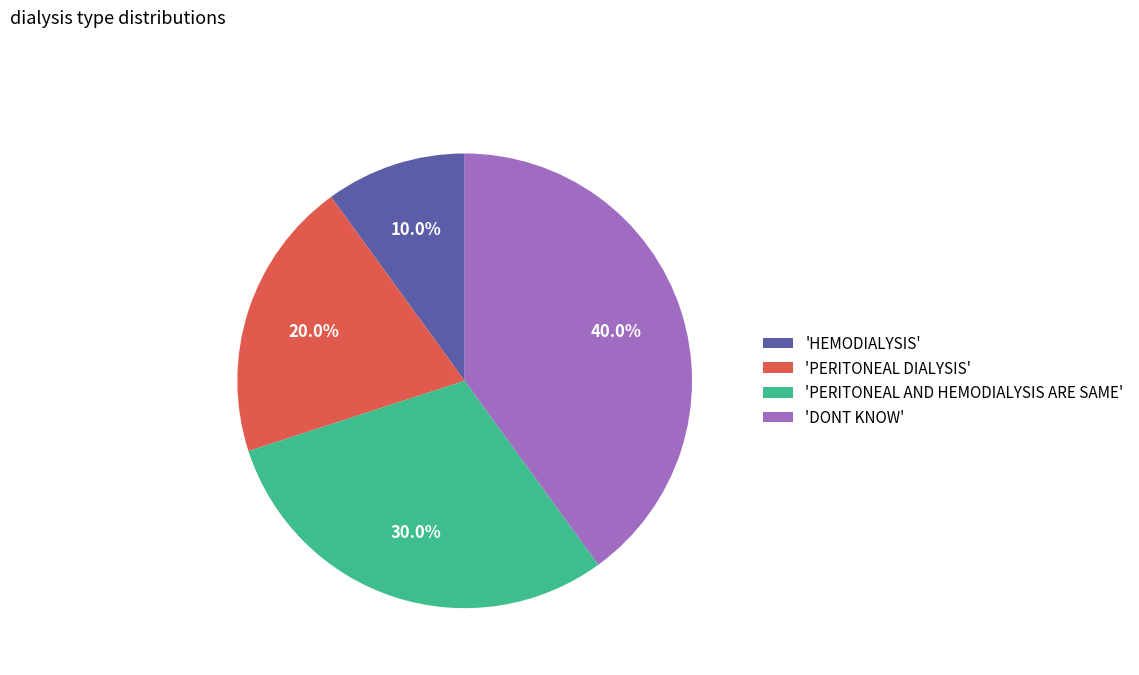

What percentage is NOT represented by 'PERITONEAL DIALYSIS'?

80.0%